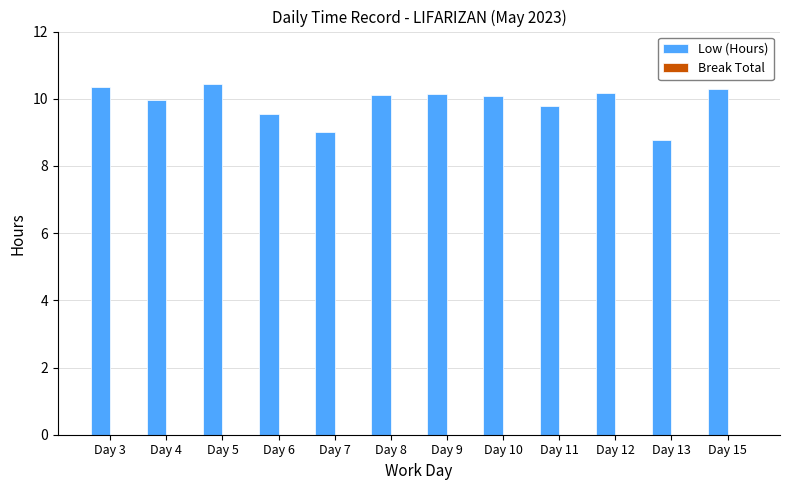

How many data points does each series have?

12